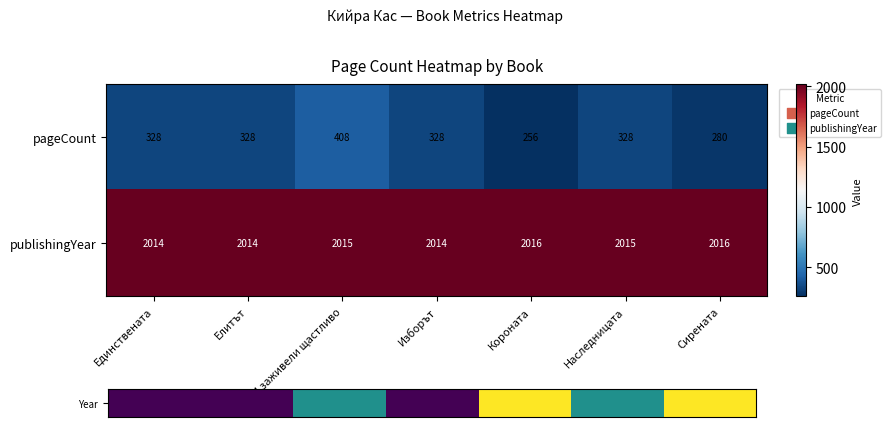

Is the value of pageCount at Елитът greater than the value of publishingYear at Короната?

No